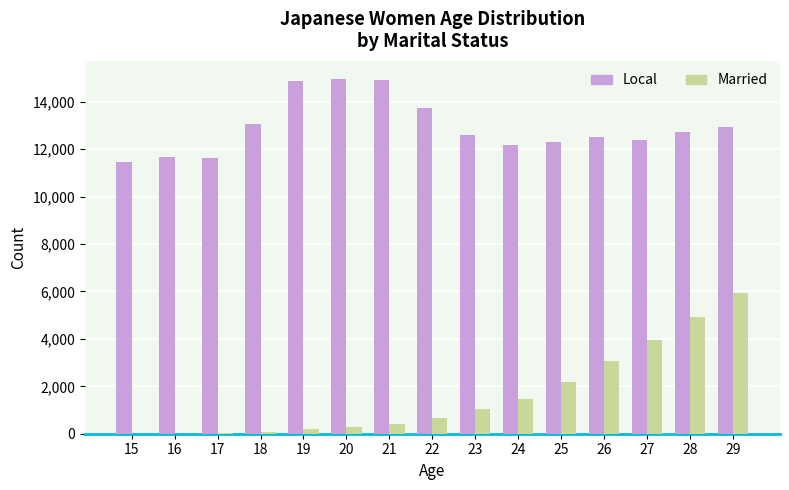

At which label does Local first exceed 12595?

18